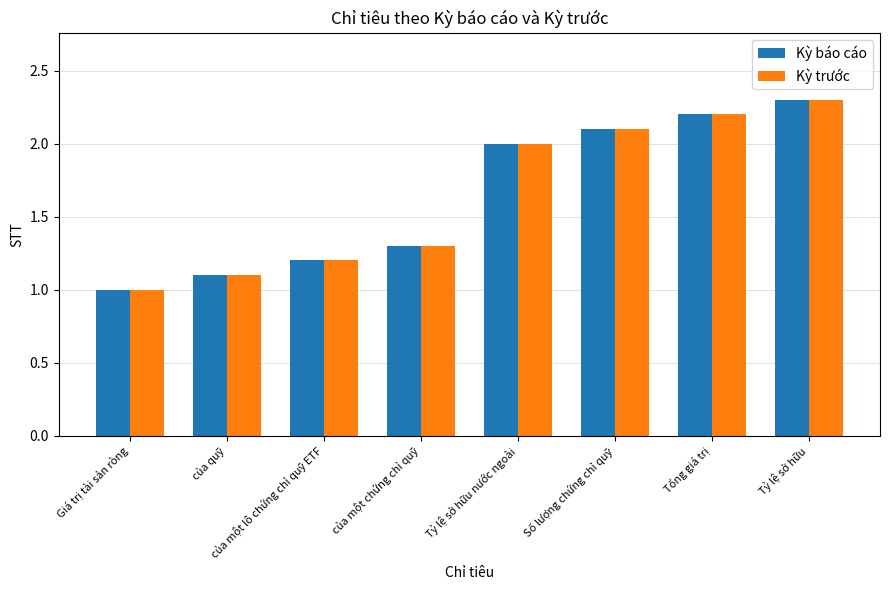

Is it true that Kỳ báo cáo equals 2.1 at Số lượng chứng chỉ quỹ?

True